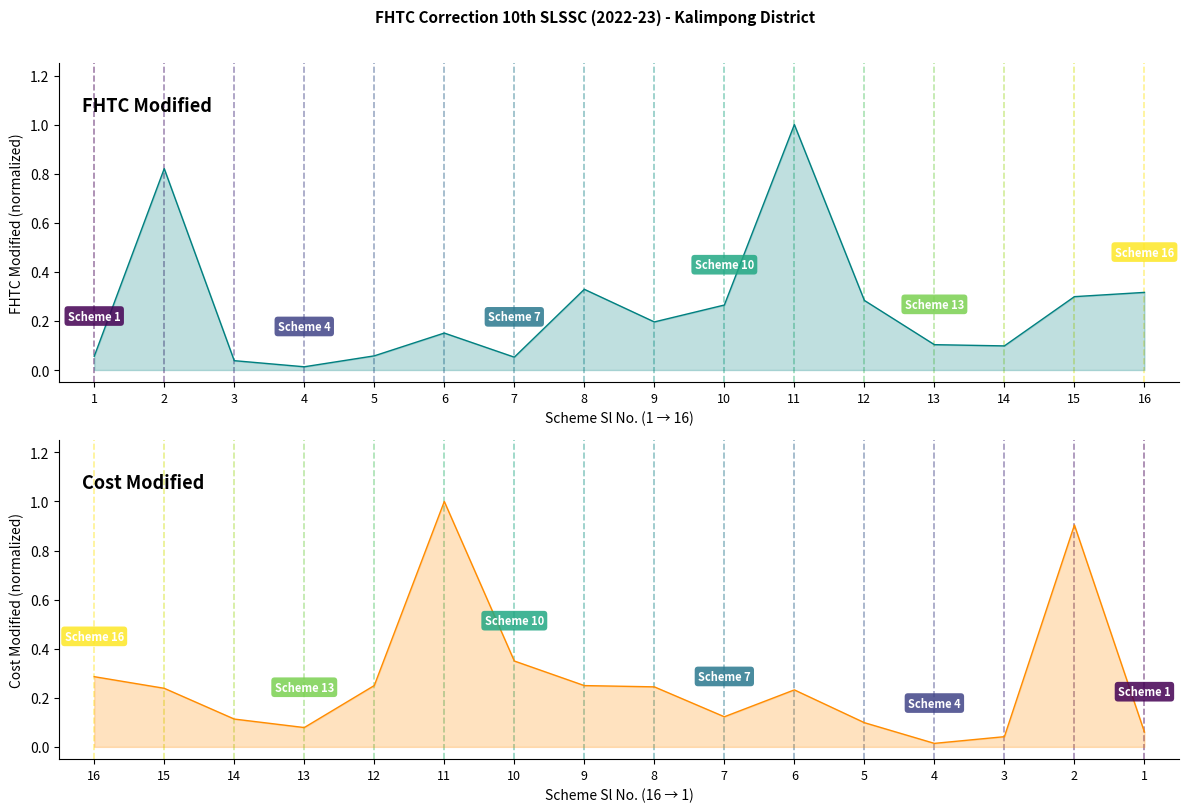

What is the sum of all values?

4.1